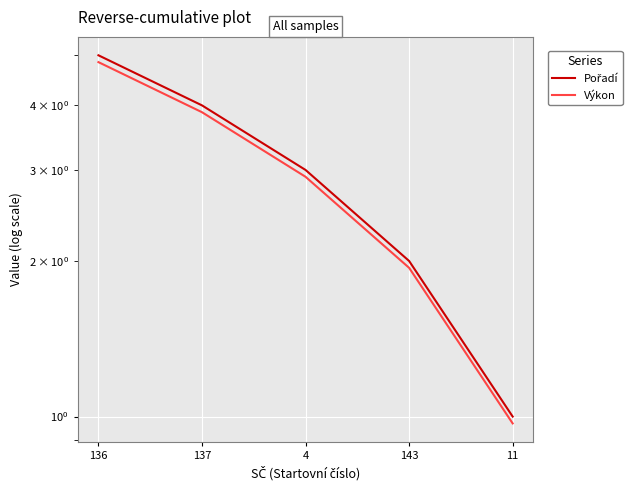

What is the label of the 5th point from the left?

11